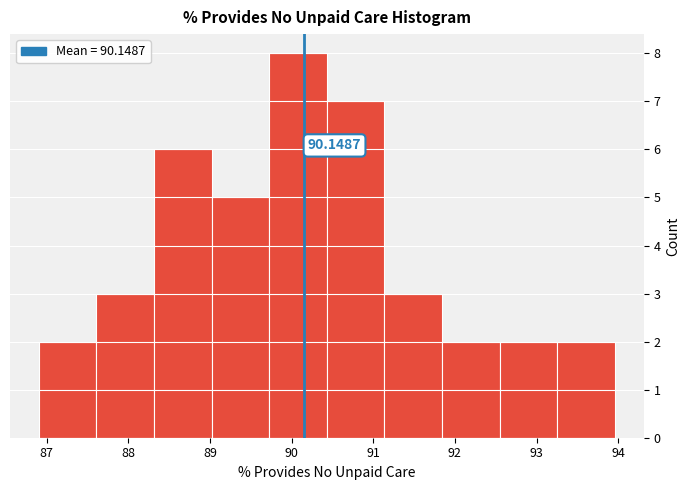

Over which range of the x-axis is the bar tallest?

89.7 to 90.4